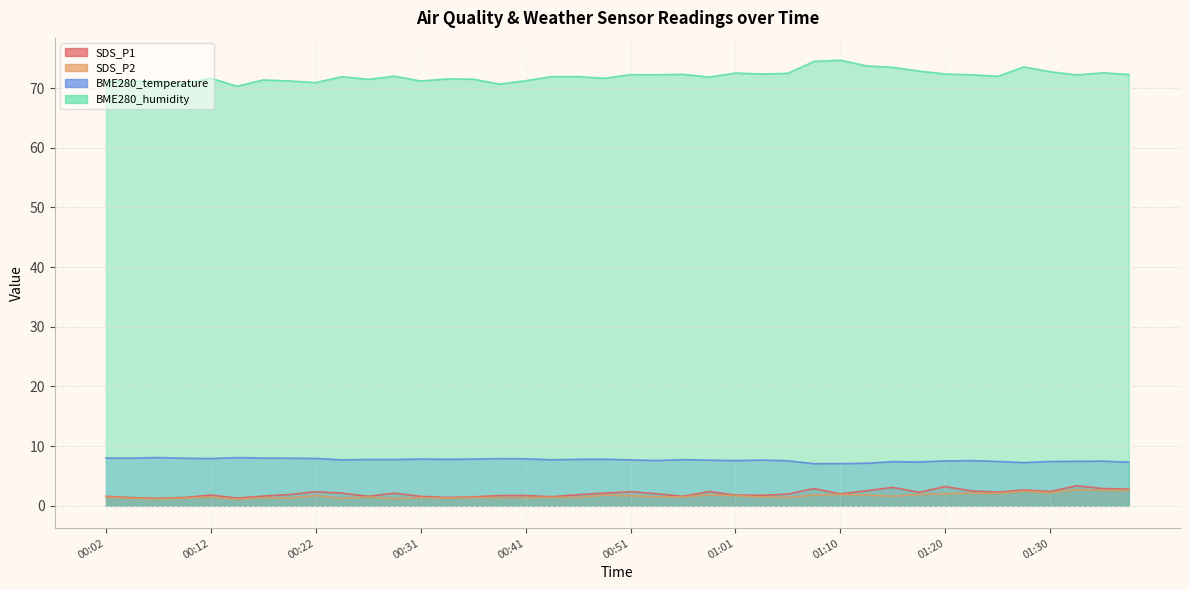

Reading left to right, extract all data points from this chart.

SDS_P1: 00:02=1.6	00:04=1.4	00:07=1.3	00:09=1.4	00:12=1.8	00:14=1.3	00:17=1.6	00:19=1.9	00:22=2.4	00:24=2.1	00:26=1.6	00:29=2.1	00:31=1.6	00:34=1.4	00:36=1.5	00:39=1.7	00:41=1.7	00:43=1.5	00:46=1.9	00:48=2.1	00:51=2.4	00:53=2.0	00:56=1.6	00:58=2.4	01:01=1.8	01:03=1.8	01:05=2.0	01:08=2.9	01:10=2.0	01:13=2.5	01:15=3.1	01:18=2.3	01:20=3.2	01:22=2.5	01:25=2.3	01:27=2.7	01:30=2.4	01:32=3.4	01:35=2.9	01:37=2.8
SDS_P2: 00:02=1.5	00:04=1.3	00:07=1.2	00:09=1.3	00:12=1.5	00:14=1.1	00:17=1.4	00:19=1.3	00:22=1.7	00:24=1.2	00:26=1.5	00:29=1.2	00:31=1.4	00:34=1.3	00:36=1.4	00:39=1.4	00:41=1.4	00:43=1.4	00:46=1.4	00:48=1.8	00:51=1.7	00:53=1.5	00:56=1.5	00:58=1.8	01:01=1.7	01:03=1.5	01:05=1.4	01:08=1.8	01:10=1.9	01:13=1.8	01:15=1.6	01:18=1.9	01:20=2.0	01:22=2.1	01:25=2.1	01:27=2.5	01:30=2.2	01:32=2.7	01:35=2.6	01:37=2.6
BME280_temperature: 00:02=8.0	00:04=8.0	00:07=8.1	00:09=8.0	00:12=7.9	00:14=8.1	00:17=8.0	00:19=8.0	00:22=7.9	00:24=7.7	00:26=7.8	00:29=7.8	00:31=7.8	00:34=7.8	00:36=7.8	00:39=7.9	00:41=7.9	00:43=7.7	00:46=7.8	00:48=7.8	00:51=7.7	00:53=7.6	00:56=7.7	00:58=7.7	01:01=7.6	01:03=7.7	01:05=7.5	01:08=7.1	01:10=7.1	01:13=7.1	01:15=7.4	01:18=7.3	01:20=7.5	01:22=7.6	01:25=7.4	01:27=7.2	01:30=7.4	01:32=7.5	01:35=7.5	01:37=7.3
BME280_humidity: 00:02=71.1	00:04=71.1	00:07=71.1	00:09=70.8	00:12=71.6	00:14=70.3	00:17=71.4	00:19=71.2	00:22=70.9	00:24=71.9	00:26=71.5	00:29=72.0	00:31=71.2	00:34=71.5	00:36=71.5	00:39=70.7	00:41=71.2	00:43=71.9	00:46=71.9	00:48=71.6	00:51=72.2	00:53=72.2	00:56=72.3	00:58=71.8	01:01=72.5	01:03=72.3	01:05=72.5	01:08=74.5	01:10=74.7	01:13=73.7	01:15=73.5	01:18=72.8	01:20=72.4	01:22=72.2	01:25=72.0	01:27=73.5	01:30=72.7	01:32=72.2	01:35=72.5	01:37=72.3